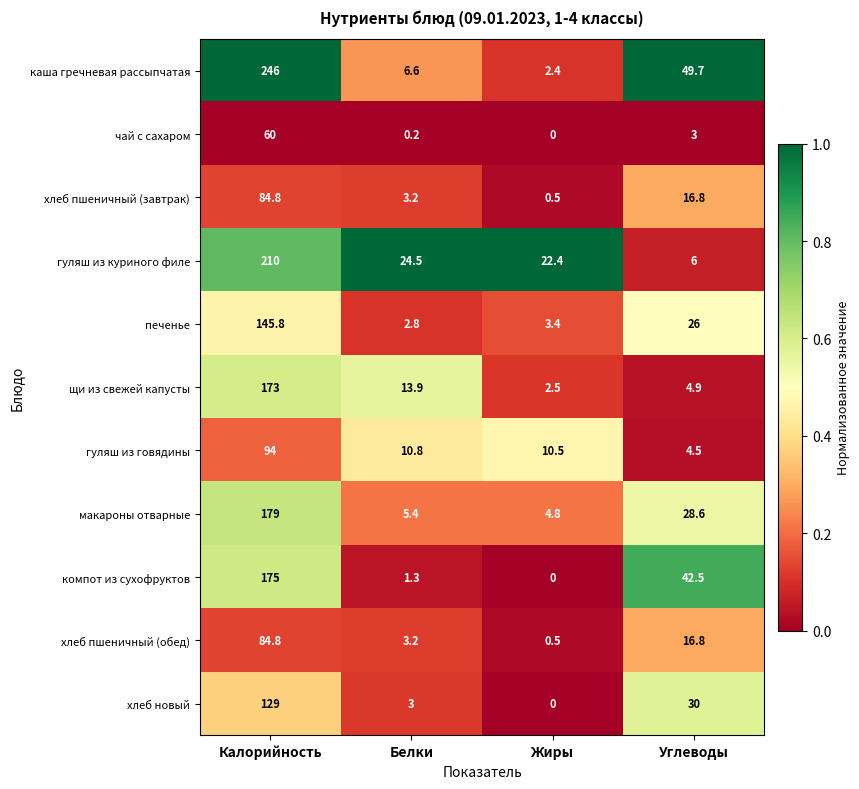

What value does the хлеб пшеничный (обед) series have at Белки?

3.2